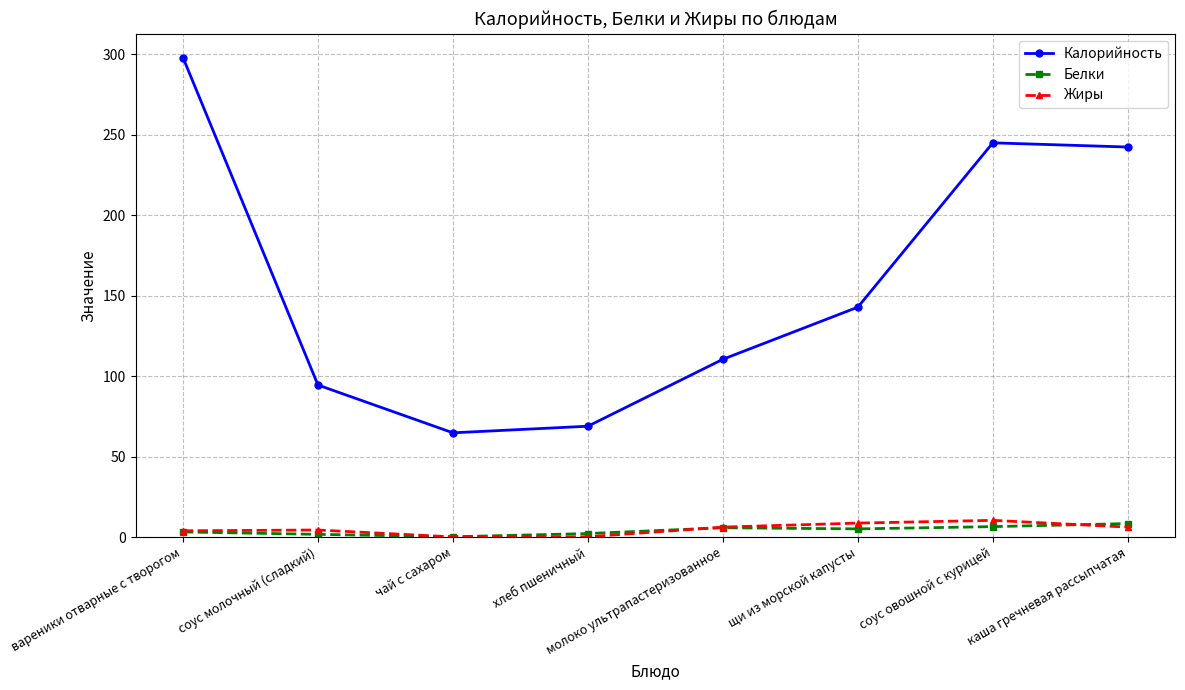

True or false: Белки and Калорийность cross at least once.

False